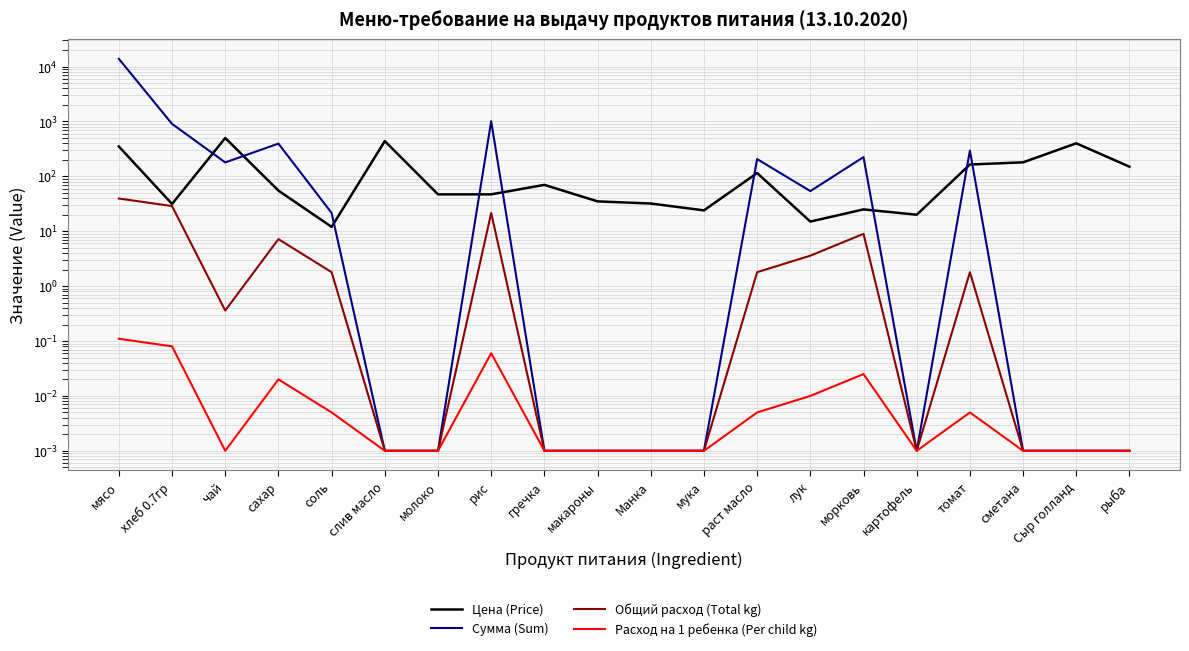

True or false: Расход на 1 ребенка (Per child kg) and Цена (Price) intersect in this chart.

False